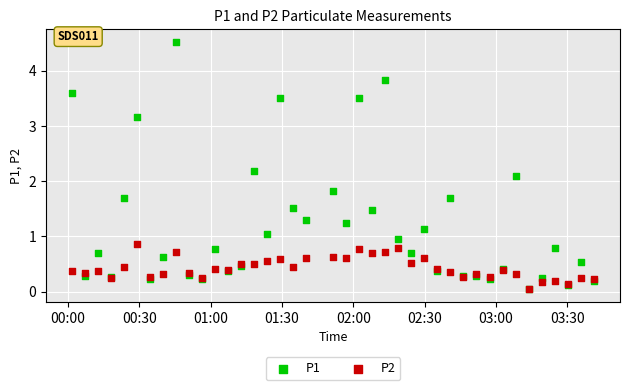

What are all the series names shown in the legend?

P1, P2